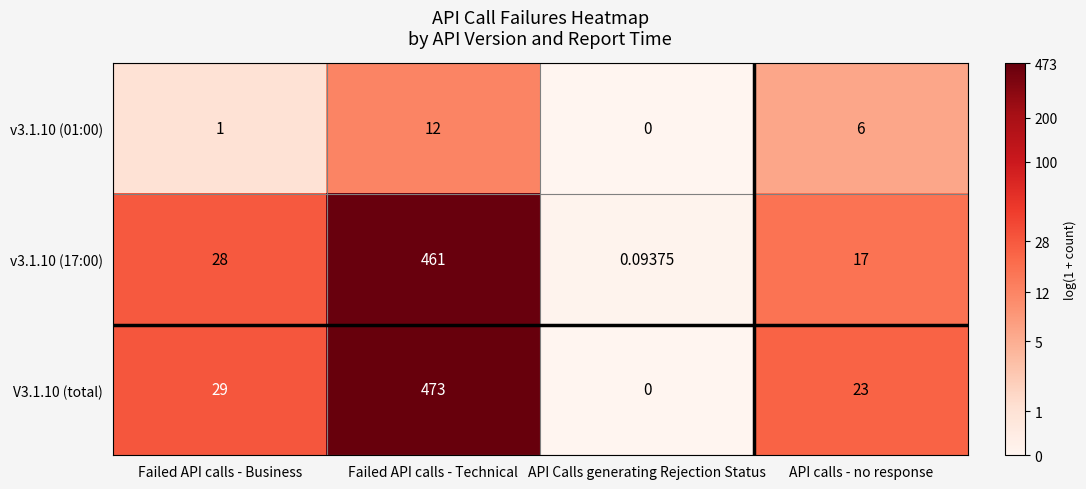

Which label corresponds to the largest value in the chart?

Failed API calls - Technical